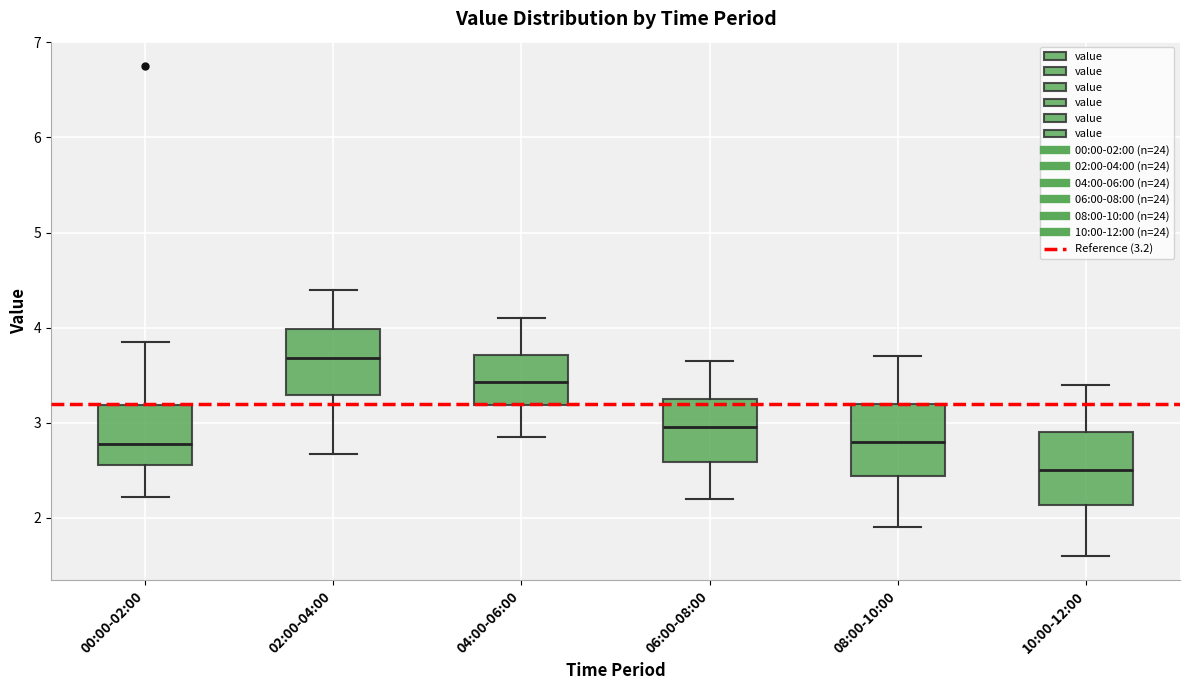

Where does the lower whisker of the box for 08:00-10:00 end on the y-axis? The values are not printed on the chart, so give them approximately, as read against the axis.

1.9